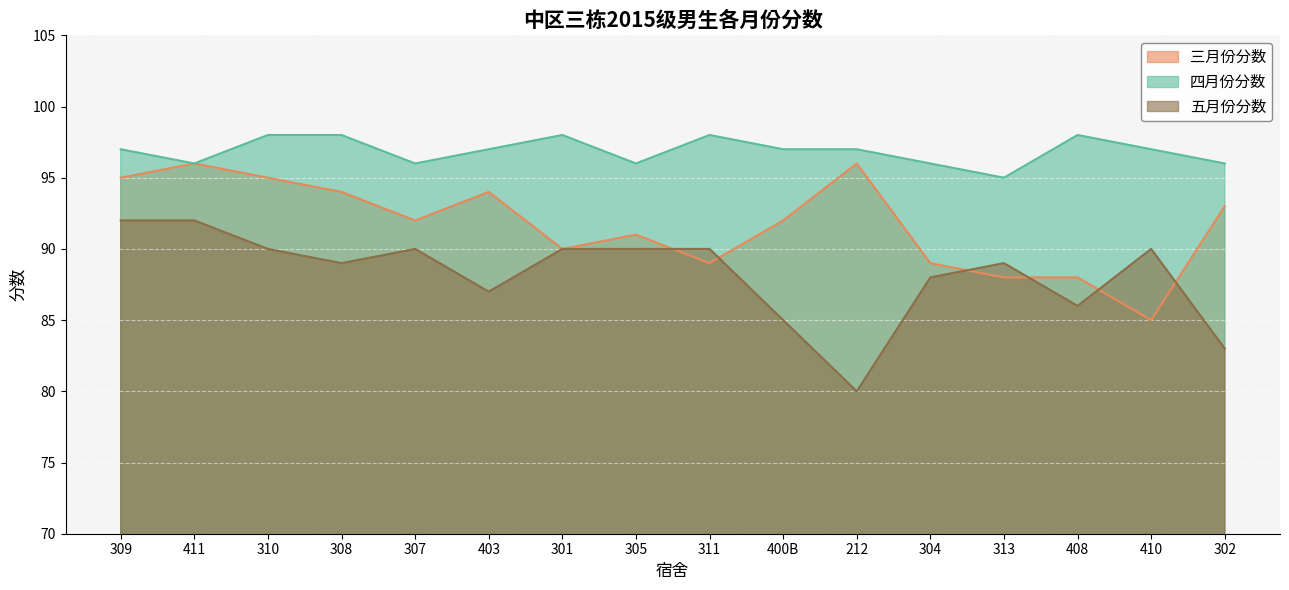

Reading right to left, transcribe all the data shown in this chart.

三月份分数: 93	85	88	88	89	96	92	89	91	90	94	92	94	95	96	95
四月份分数: 96	97	98	95	96	97	97	98	96	98	97	96	98	98	96	97
五月份分数: 83	90	86	89	88	80	85	90	90	90	87	90	89	90	92	92